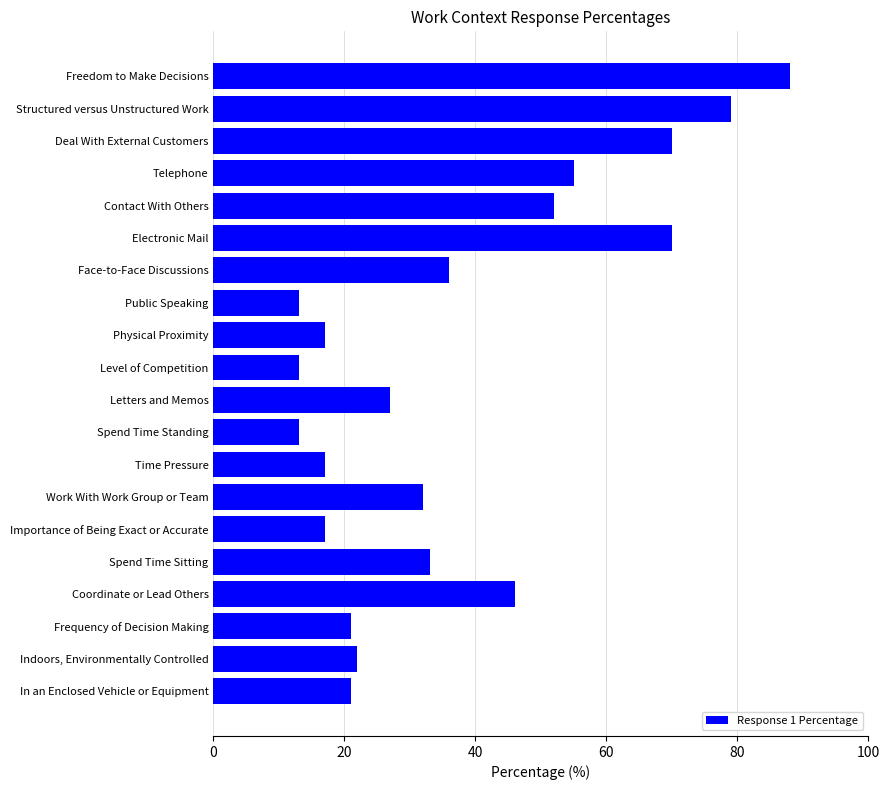

Is it true that the value at Time Pressure is 17?

True